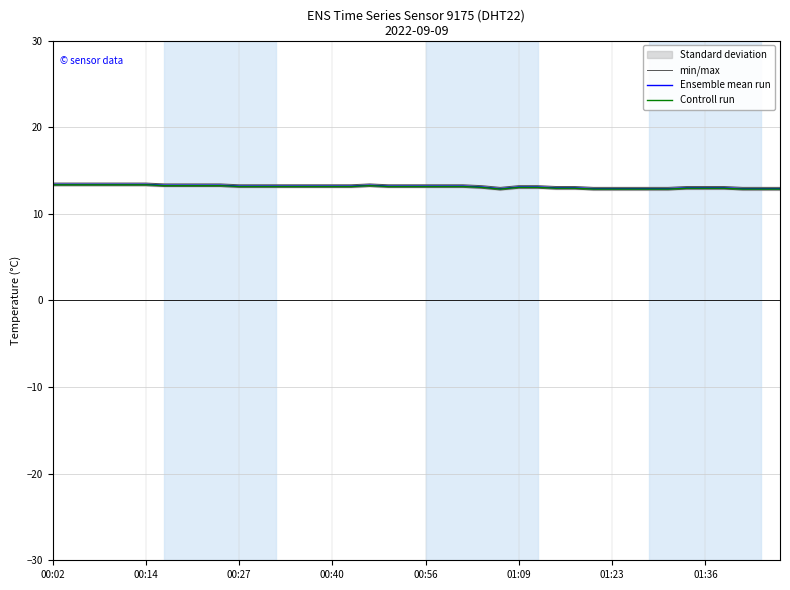

True or false: Controll run has a value of 12.9 at 01:36.

True